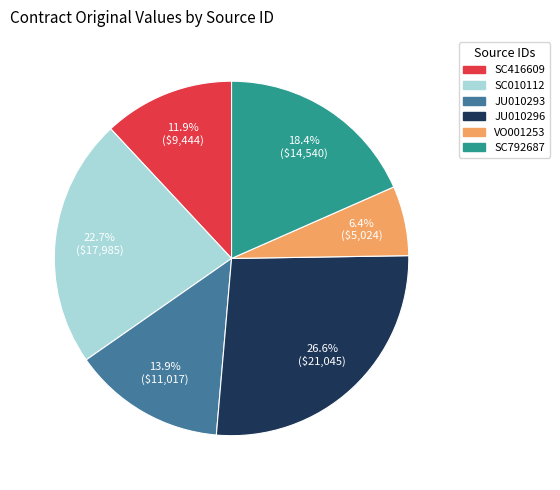

Which slice is the smallest?

VO001253